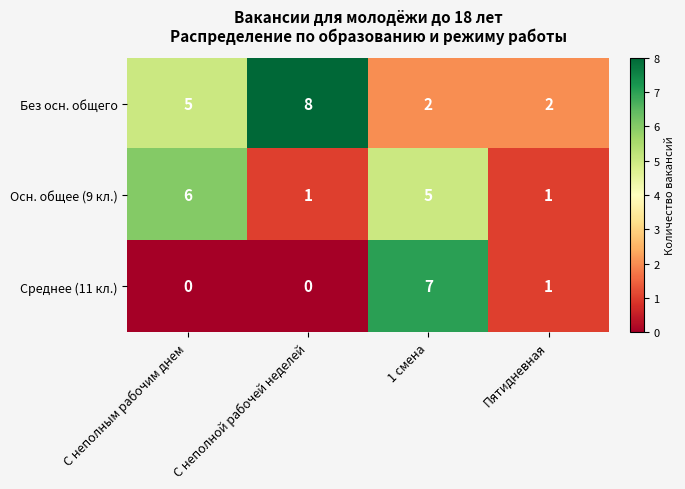

What is the difference between the Осн. общее (9 кл.) values at 1 смена and С неполной рабочей неделей?

4